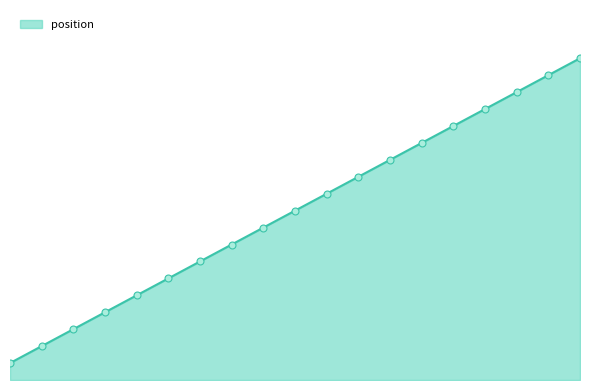

Reading right to left, transcribe all the data shown in this chart.

19	18	17	16	15	14	13	12	11	10	9	8	7	6	5	4	3	2	1